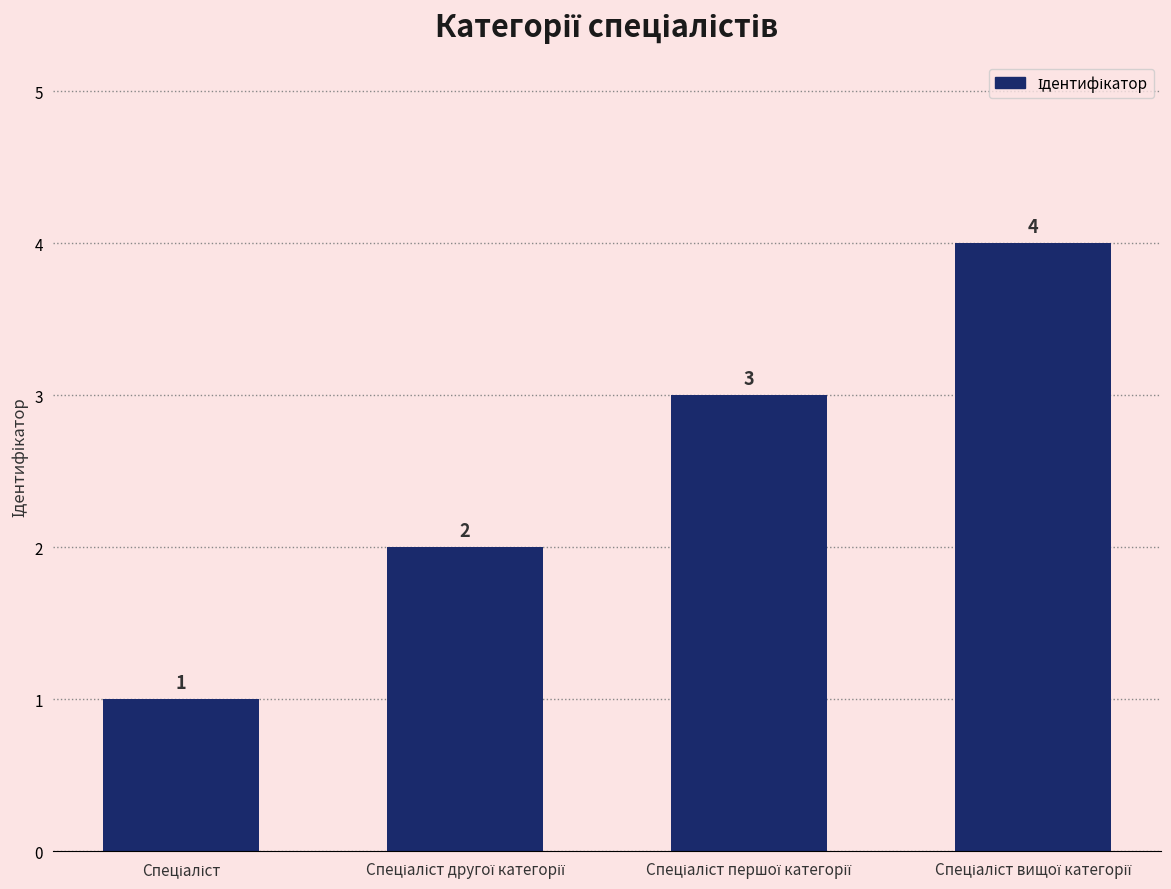

What is the greatest value displayed?

4